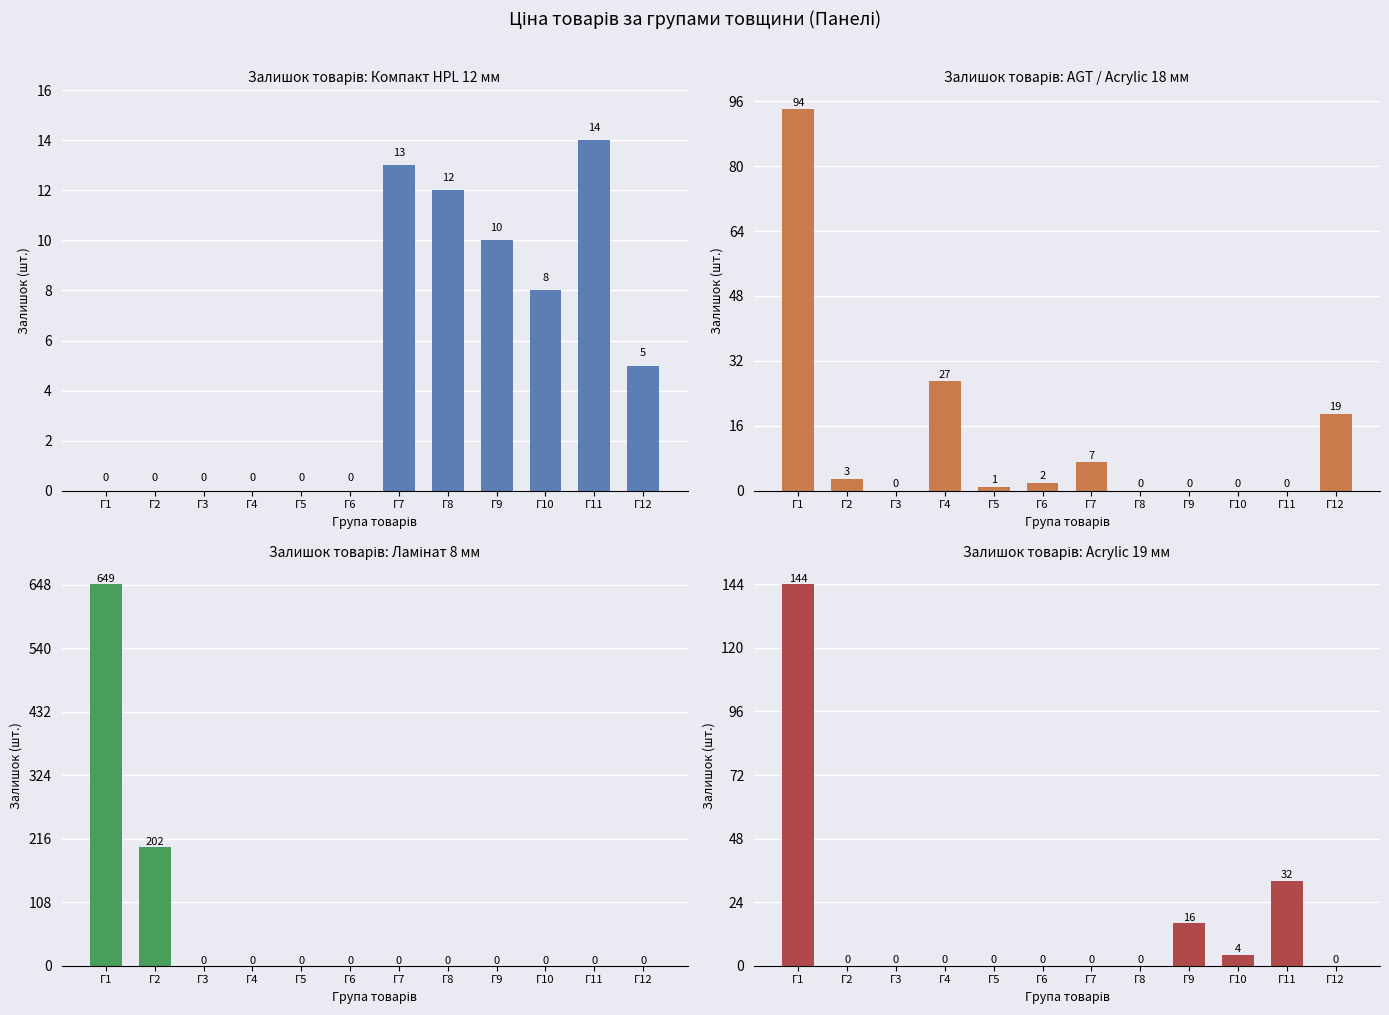

Where does the 12 мм series first go above 5?

Г7